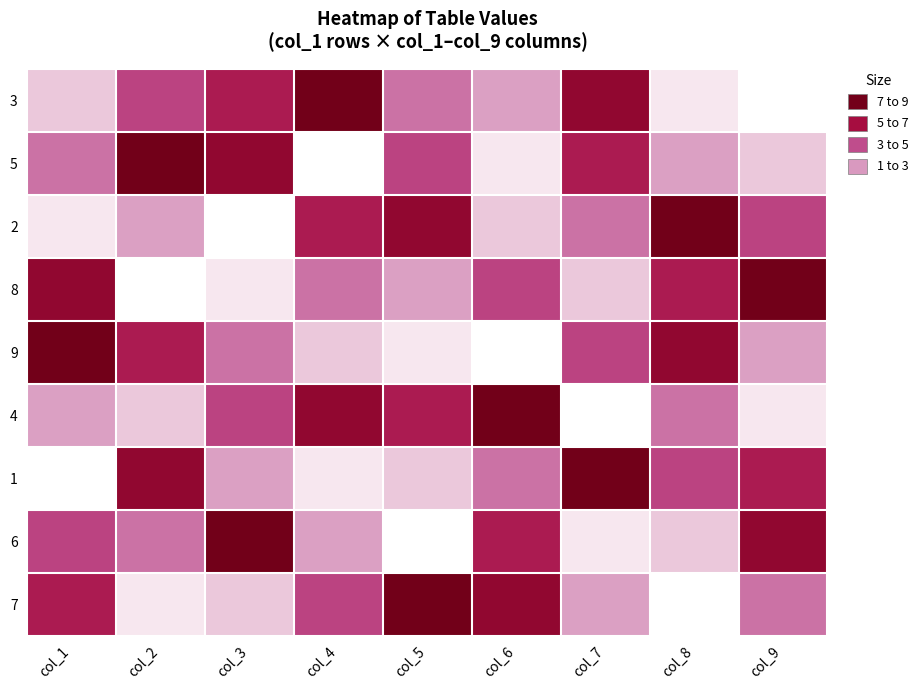

Rank the series by their maximum value, from highest to lowest.

3, 5, 2, 8, 9, 4, 1, 6, 7